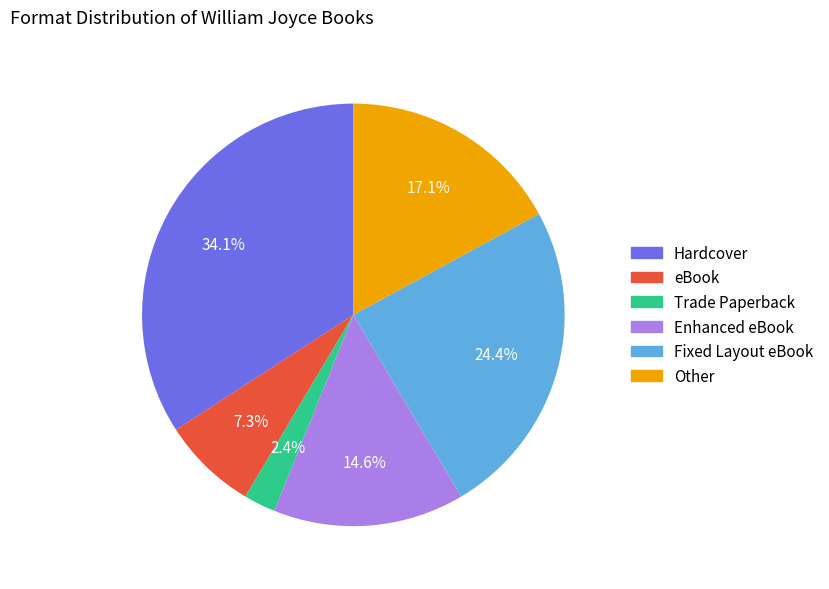

Does Enhanced eBook account for over 50% of the chart?

No